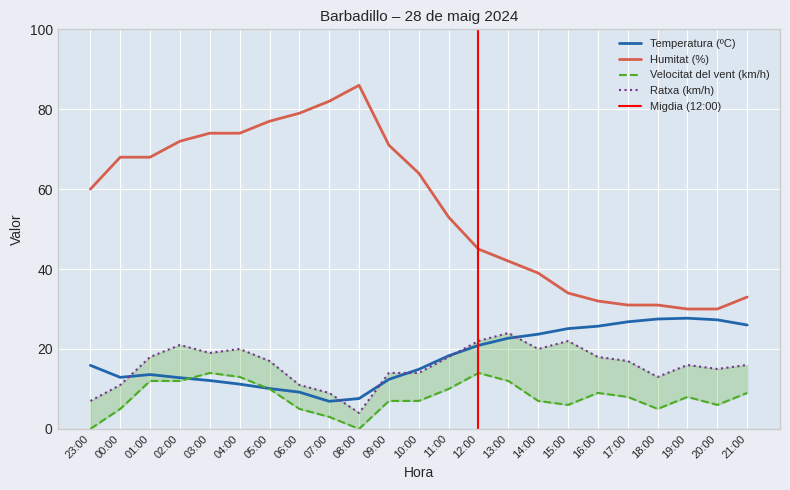

Which series ends up on top after the final intersection of Temperatura (ºC) and Ratxa (km/h)?

Temperatura (ºC)